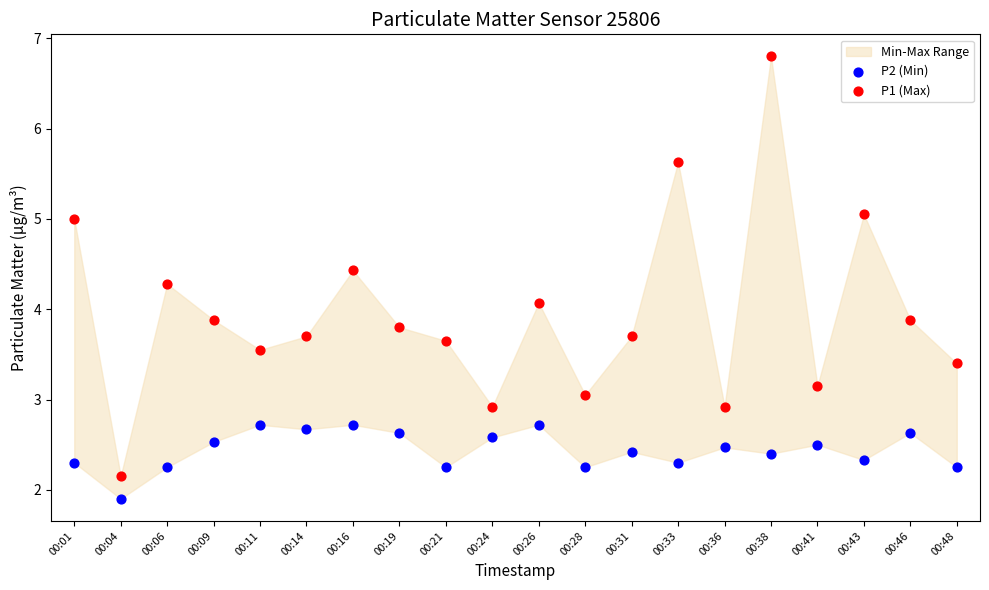

Which series reaches the minimum Y coordinate?

P2 (Min)